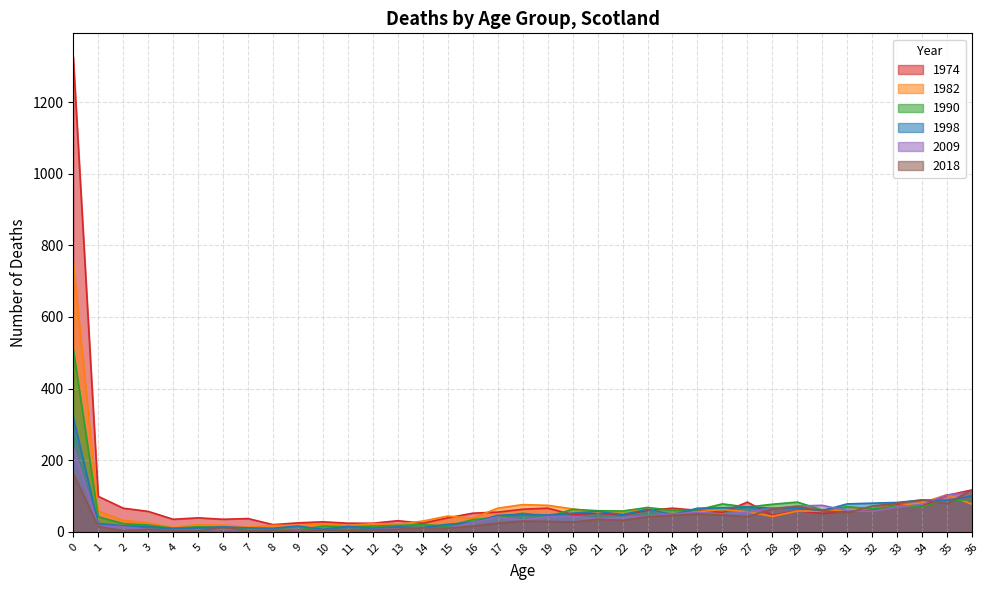

List the series in order of their peak value, lowest first.

2018, 2009, 1998, 1990, 1982, 1974